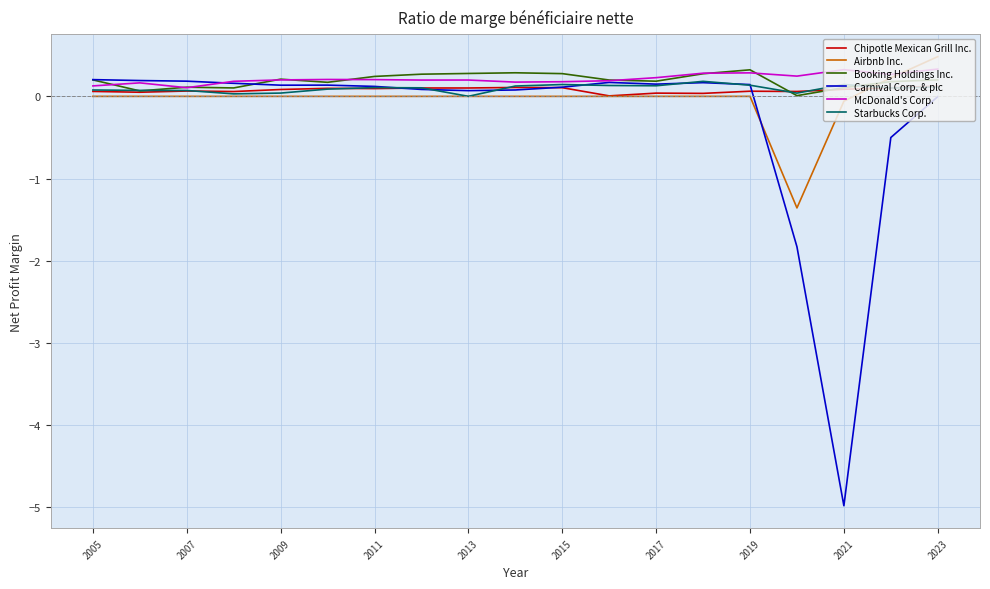

What is the highest value of the Chipotle Mexican Grill Inc. series?

0.1